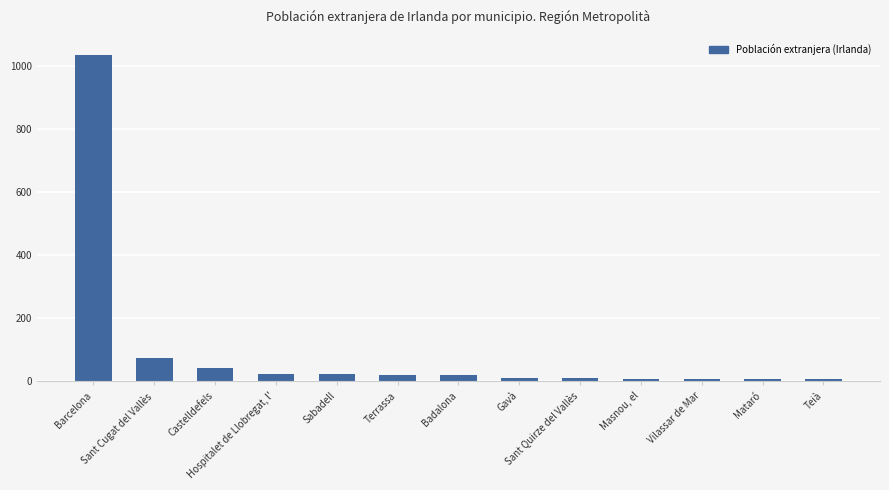

How many distinct data groups are displayed?

1